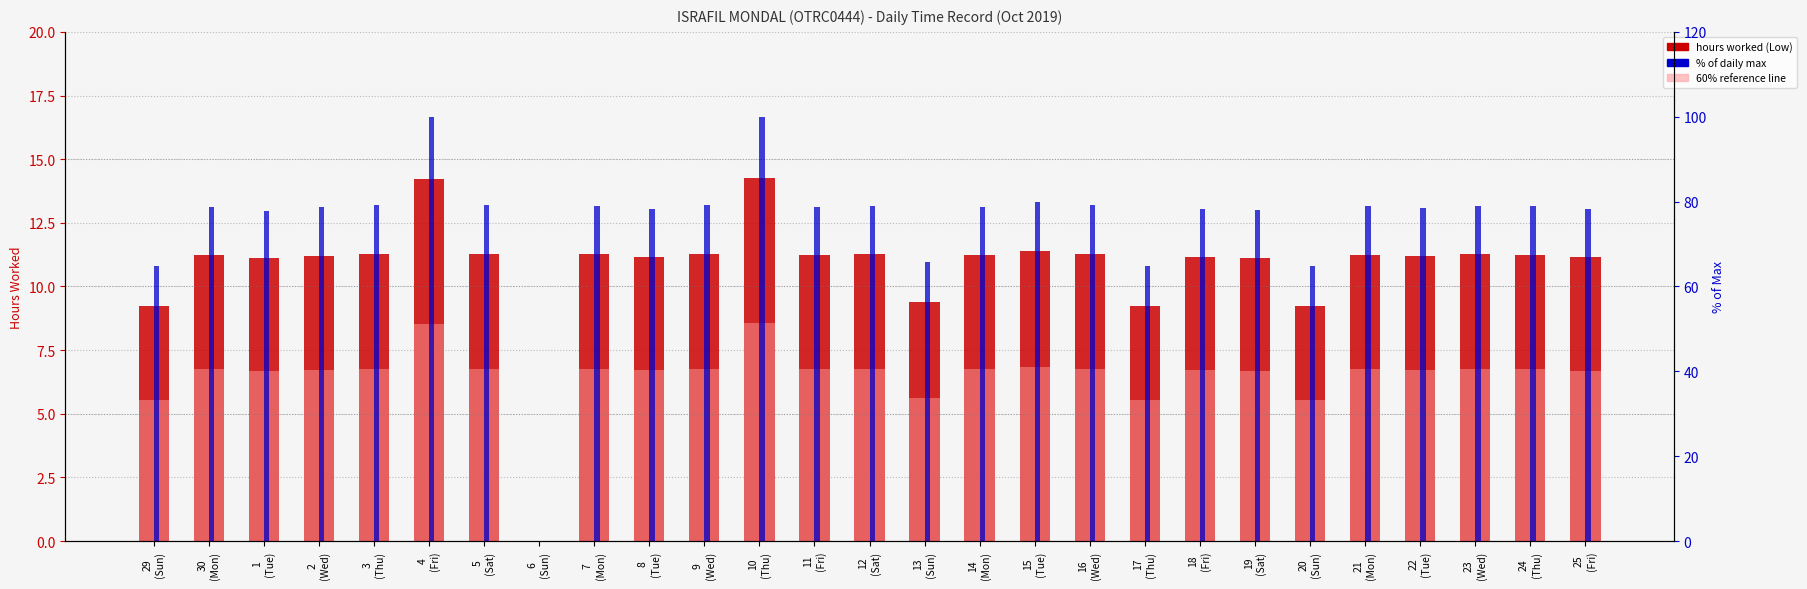

What is the average value of the % of max series?

75.4